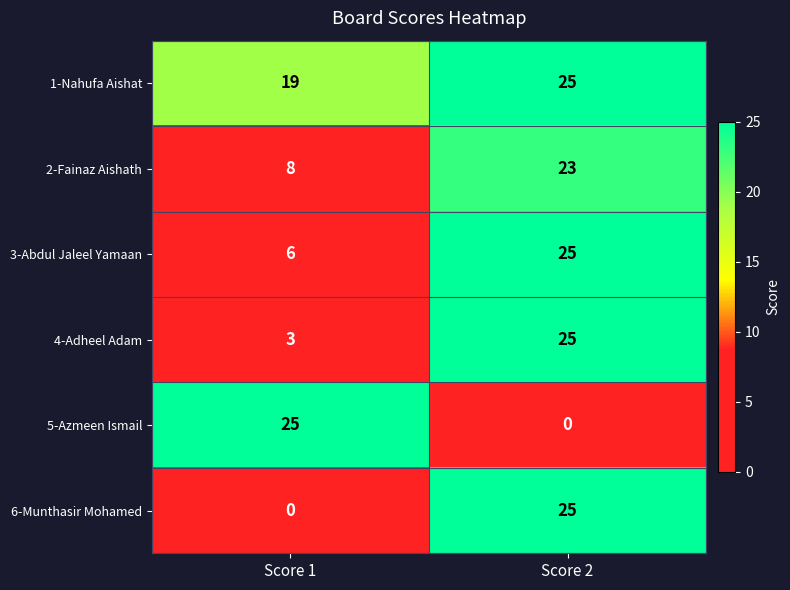

What is the approximate value of 1-Nahufa Aishat at Score 1?

19